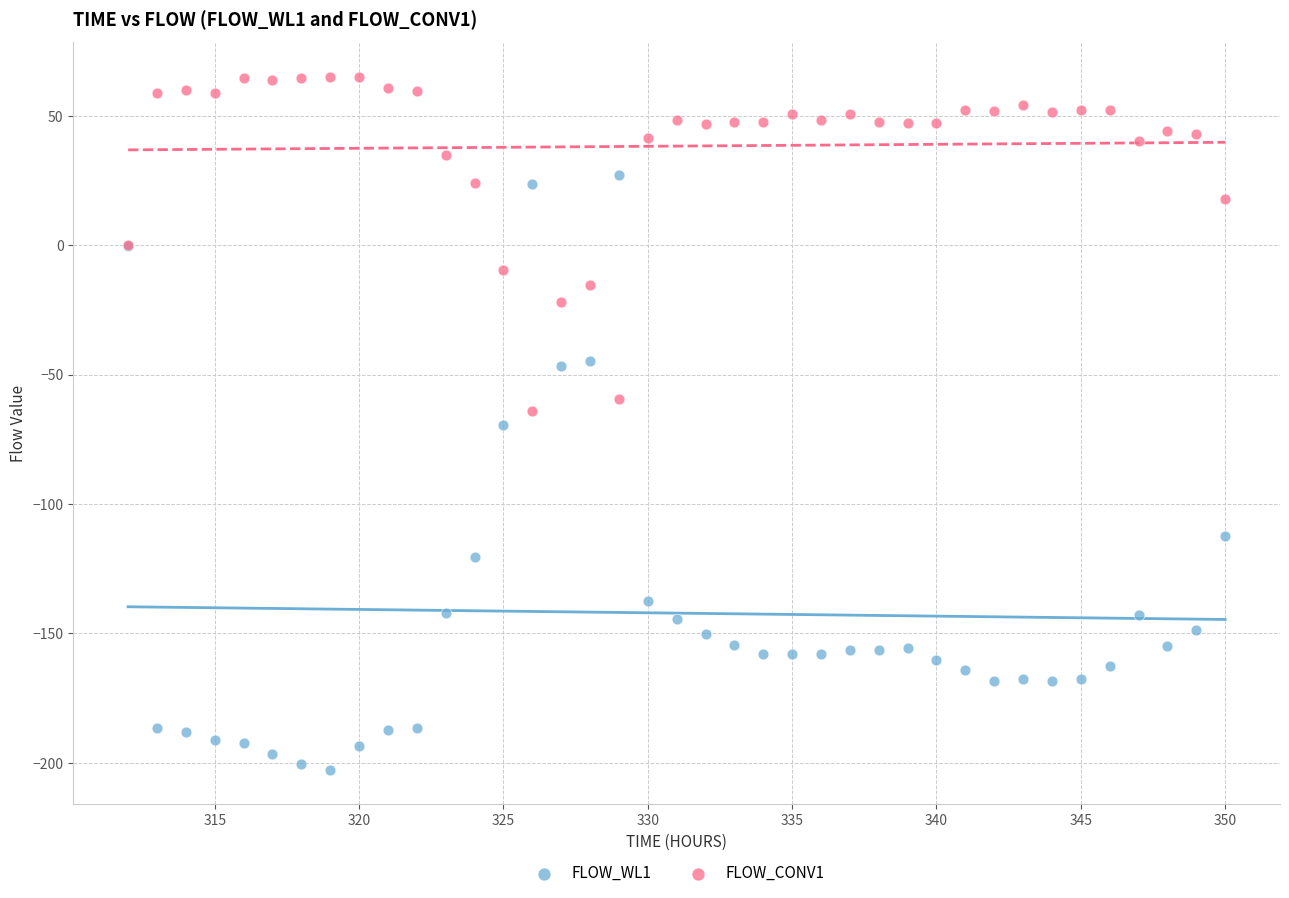

Which series contains the highest Y value?

FLOW_CONV1